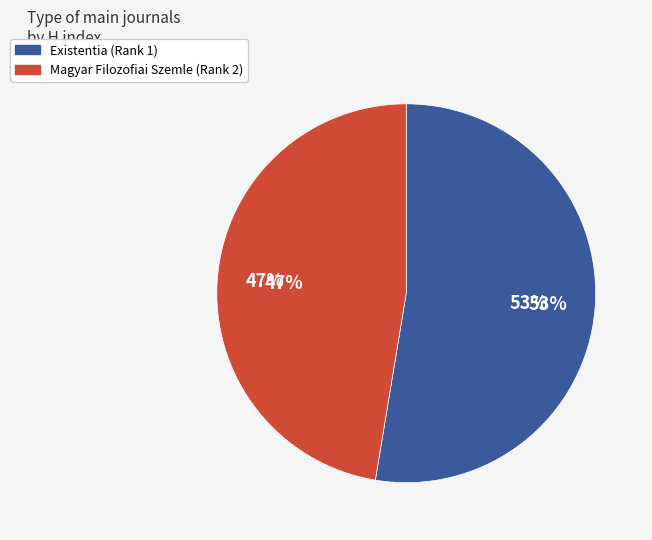

To the nearest percent, what is the combined percentage of Existentia (Rank 1) and Magyar Filozofiai Szemle (Rank 2)?

100%